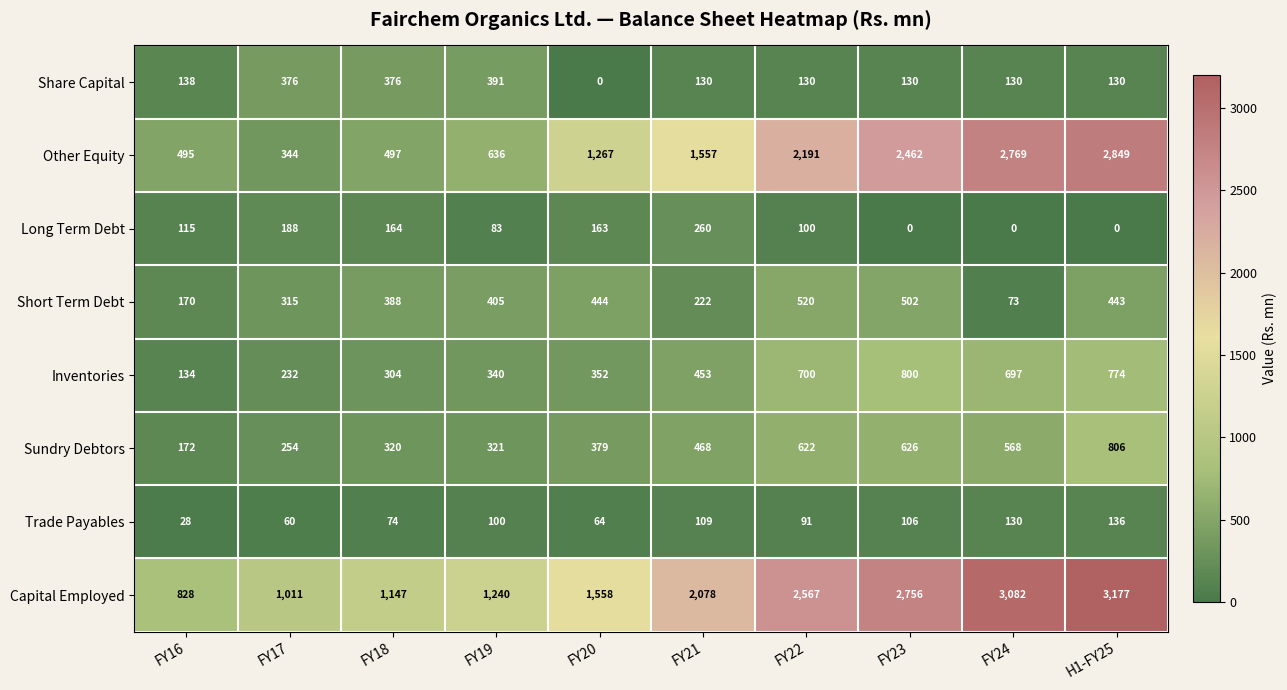

What is the difference between the maximum and minimum values in the Other Equity series?

2505